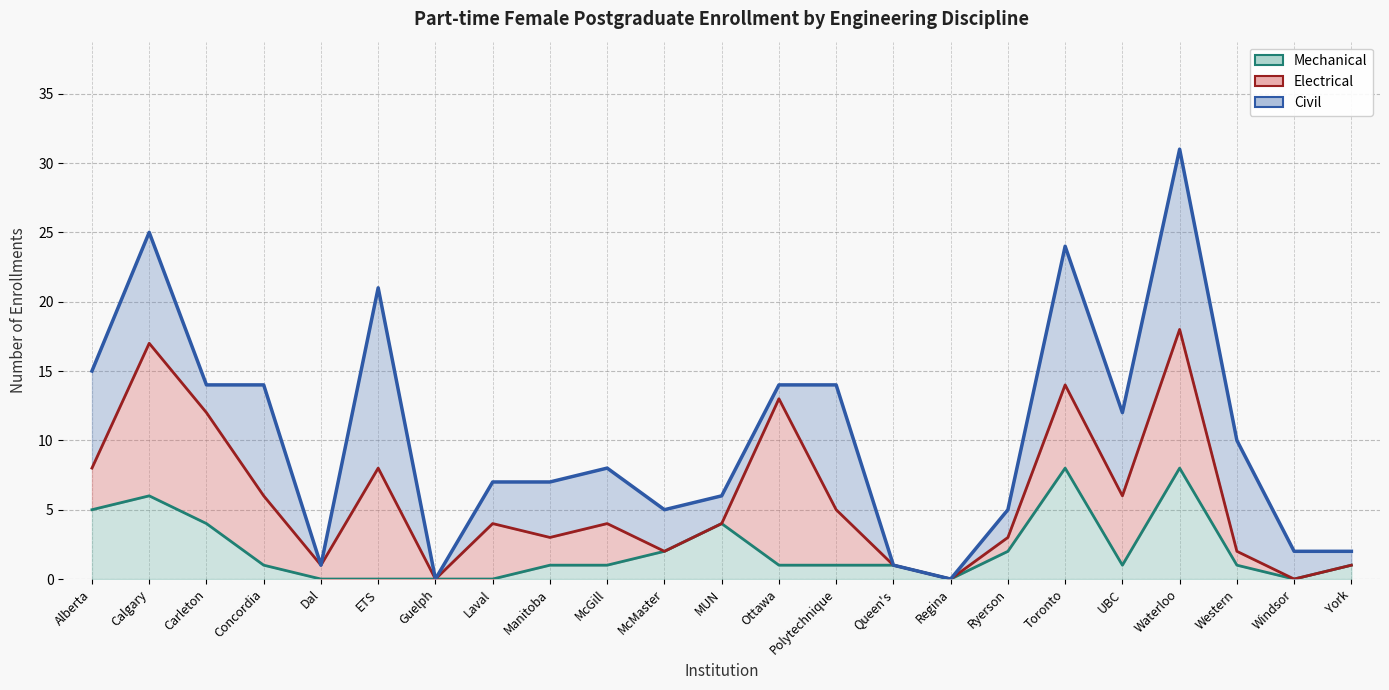

What is the average value of the Civil (cumulative line) series?

10